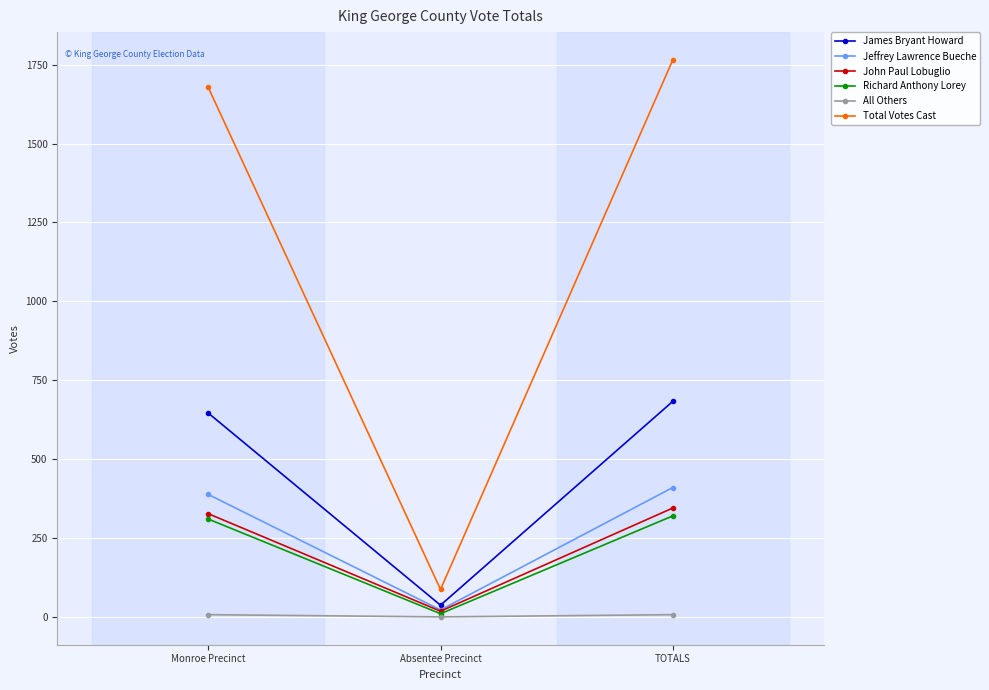

Between Absentee Precinct and TOTALS, which series saw the biggest shift?

Total Votes Cast